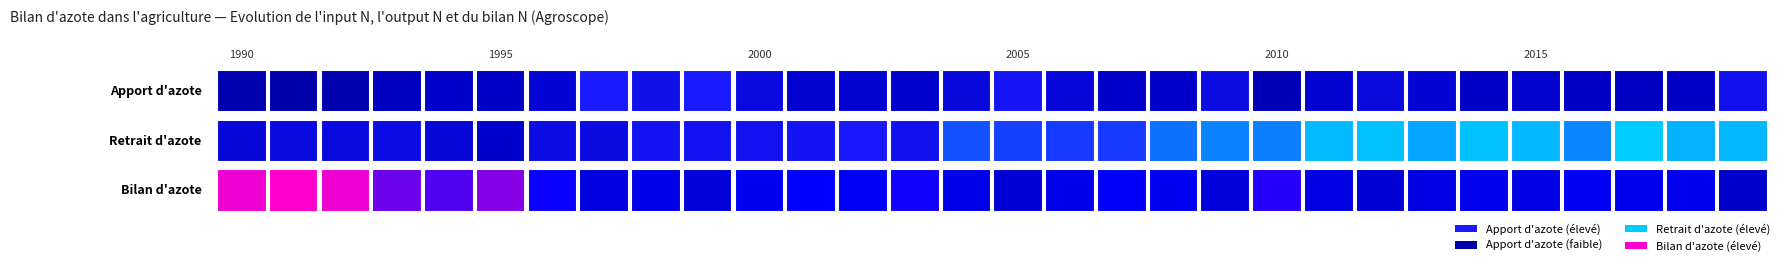

Is it true that Apport d'azote equals 209363 at 1990?

False